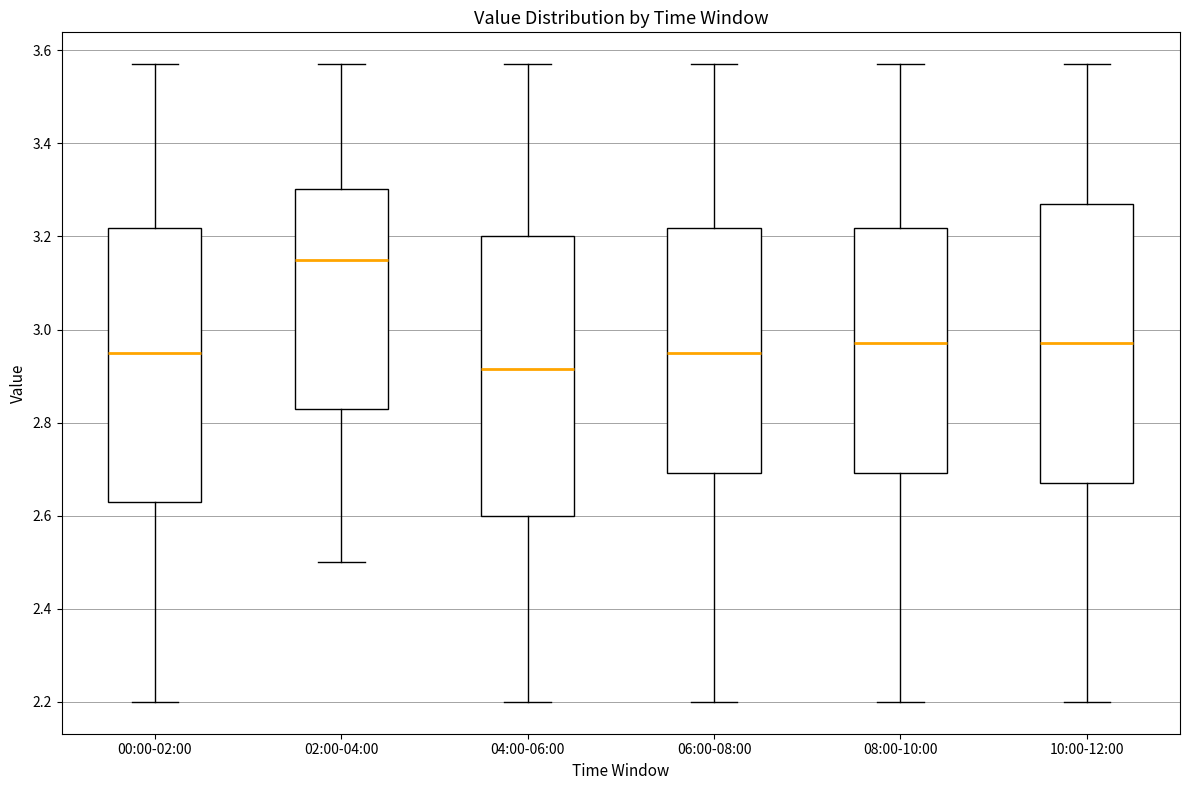

Reading left to right, transcribe this box plot: for each box, give where its median line is, the range the box spans, and where its two whiskers end, as read against the y-axis. The values are not printed on the chart, so give them approximately, as read against the axis.

00:00-02:00: median 2.96, box 2.64 to 3.22, whiskers 2.20 to 3.58
02:00-04:00: median 3.16, box 2.84 to 3.30, whiskers 2.50 to 3.58
04:00-06:00: median 2.92, box 2.60 to 3.20, whiskers 2.20 to 3.58
06:00-08:00: median 2.96, box 2.70 to 3.22, whiskers 2.20 to 3.58
08:00-10:00: median 2.98, box 2.70 to 3.22, whiskers 2.20 to 3.58
10:00-12:00: median 2.98, box 2.68 to 3.28, whiskers 2.20 to 3.58